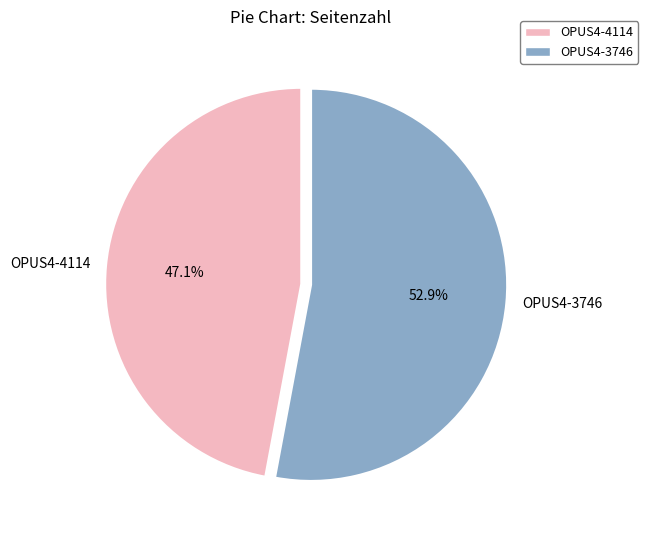

What percentage do OPUS4-4114 and OPUS4-3746 together represent?

100.0%